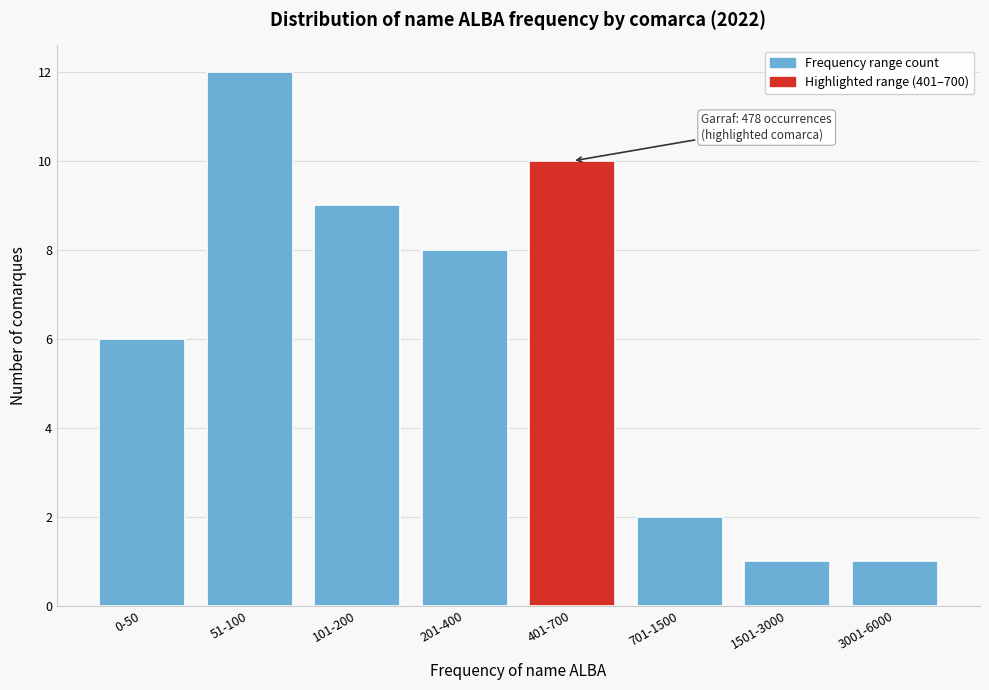

Reading right to left, list all the values displayed in this chart.

1	1	2	10	8	9	12	6